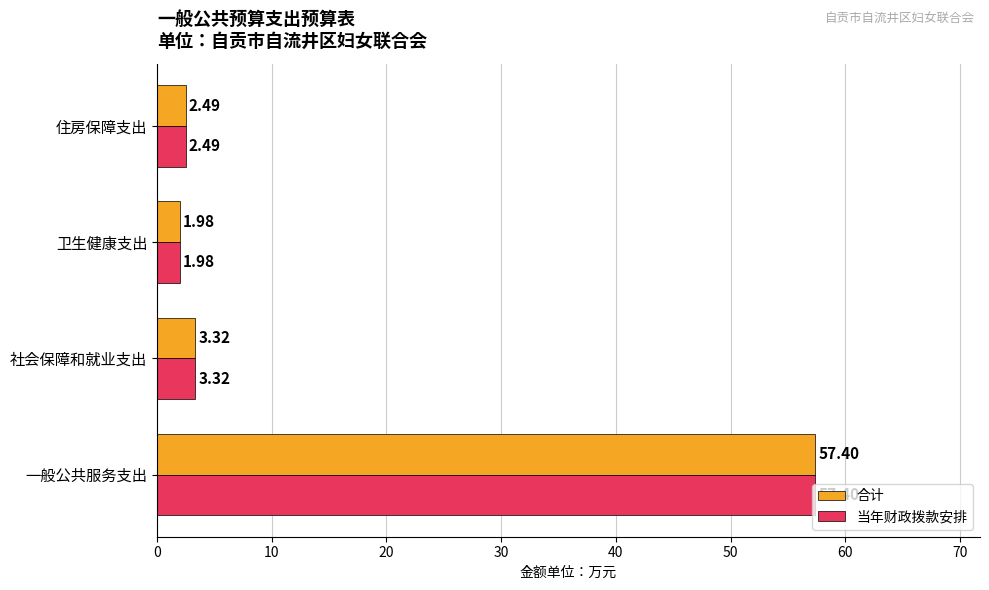

Which category has the lowest value across all series?

卫生健康支出